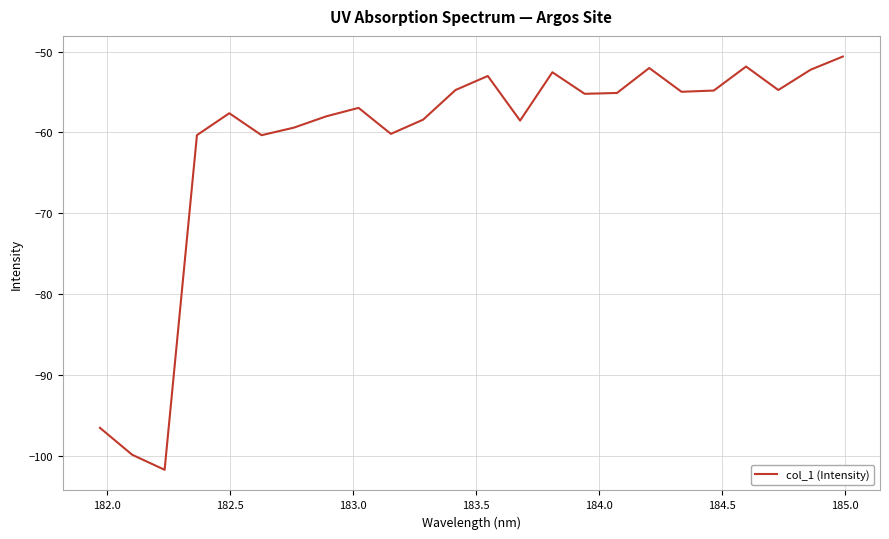

What is the minimum value shown in the chart?

-101.7